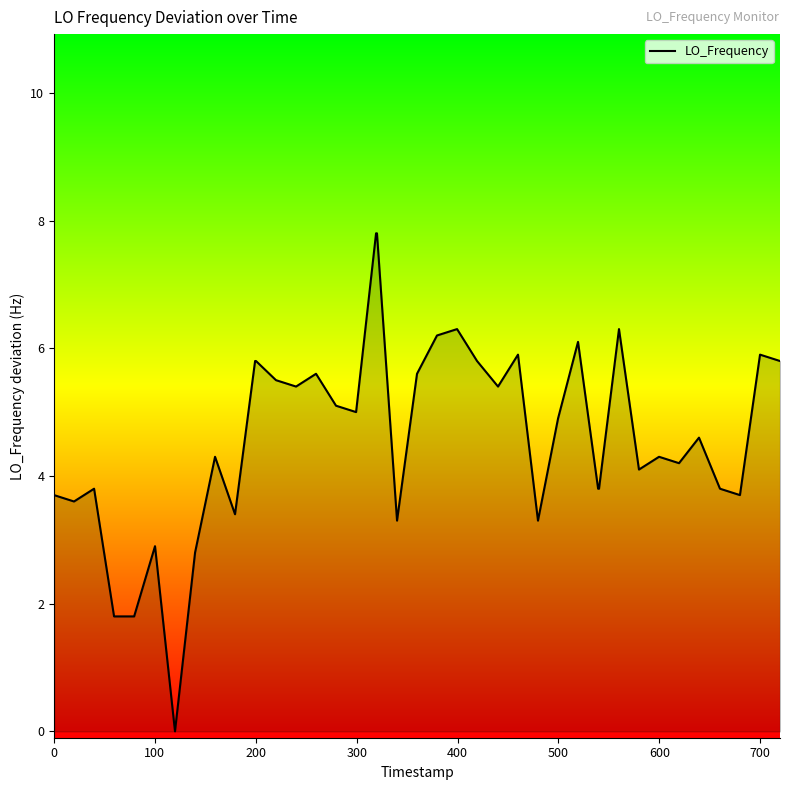

What is the difference between the maximum and minimum values?

7.8